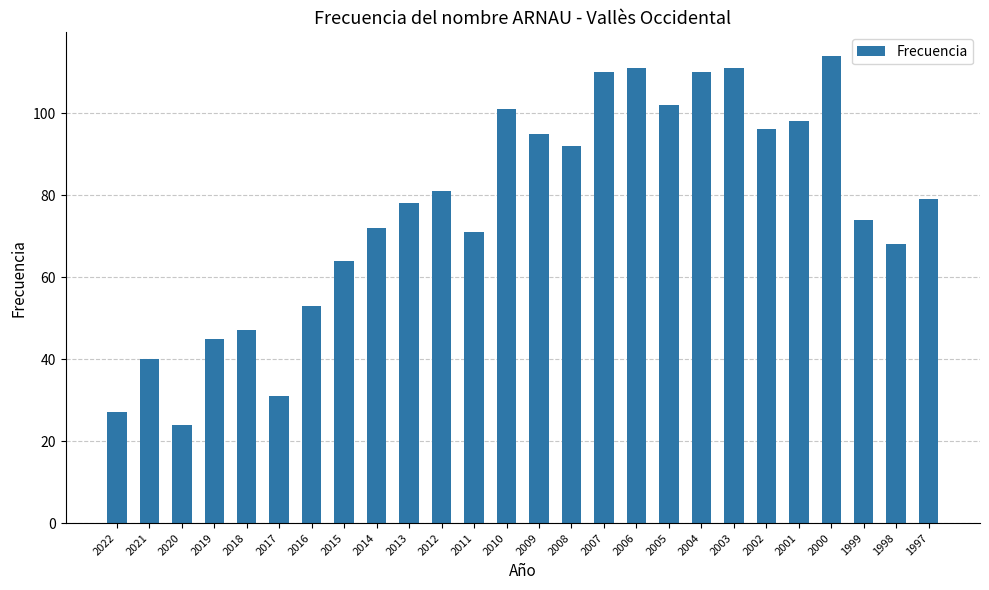

Reading left to right, what are all the values shown in this chart?

27	40	24	45	47	31	53	64	72	78	81	71	101	95	92	110	111	102	110	111	96	98	114	74	68	79